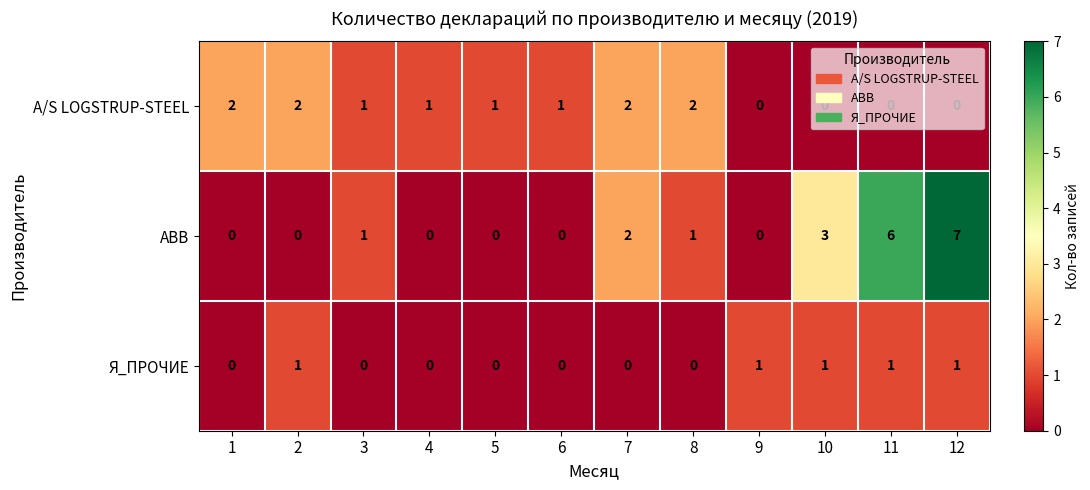

At which label does ABB reach its peak?

12